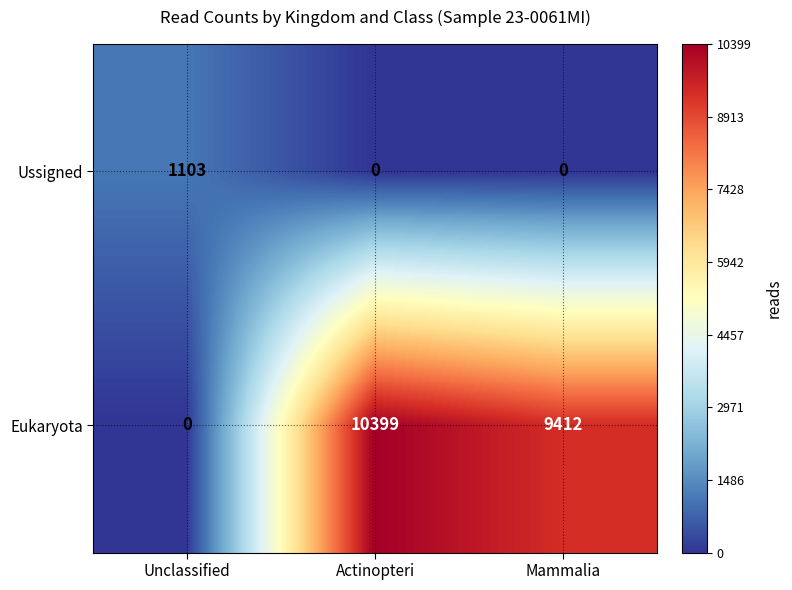

What is the total value across all series at Mammalia?

9412